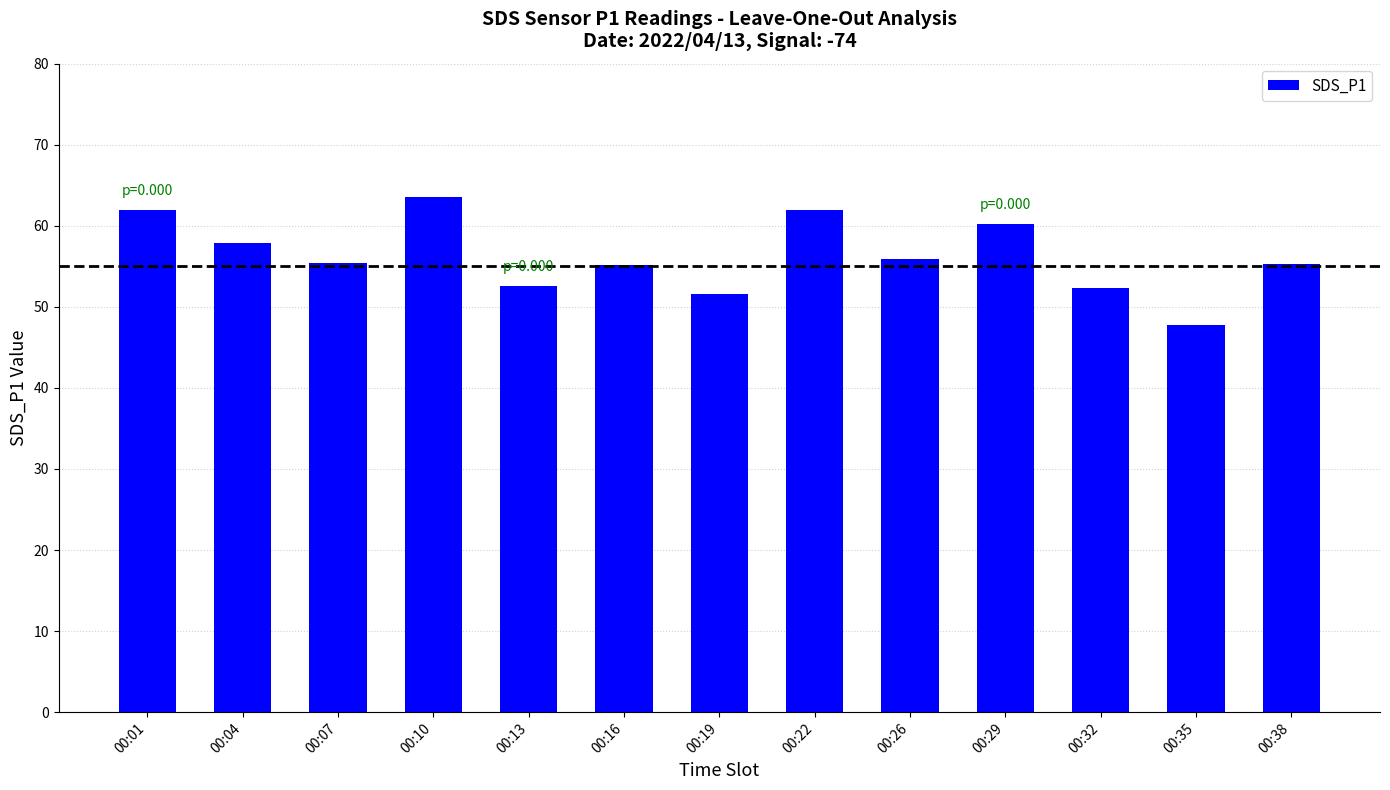

The value at 00:32 is 21.5. True or false?

False